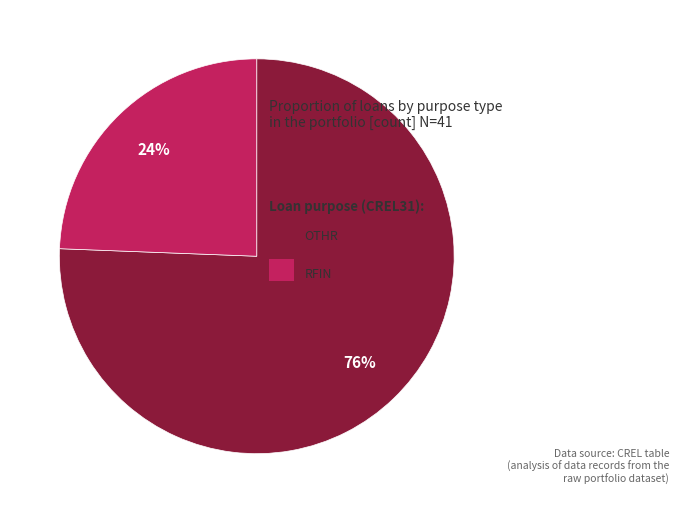

How many slices are in this pie chart?

2